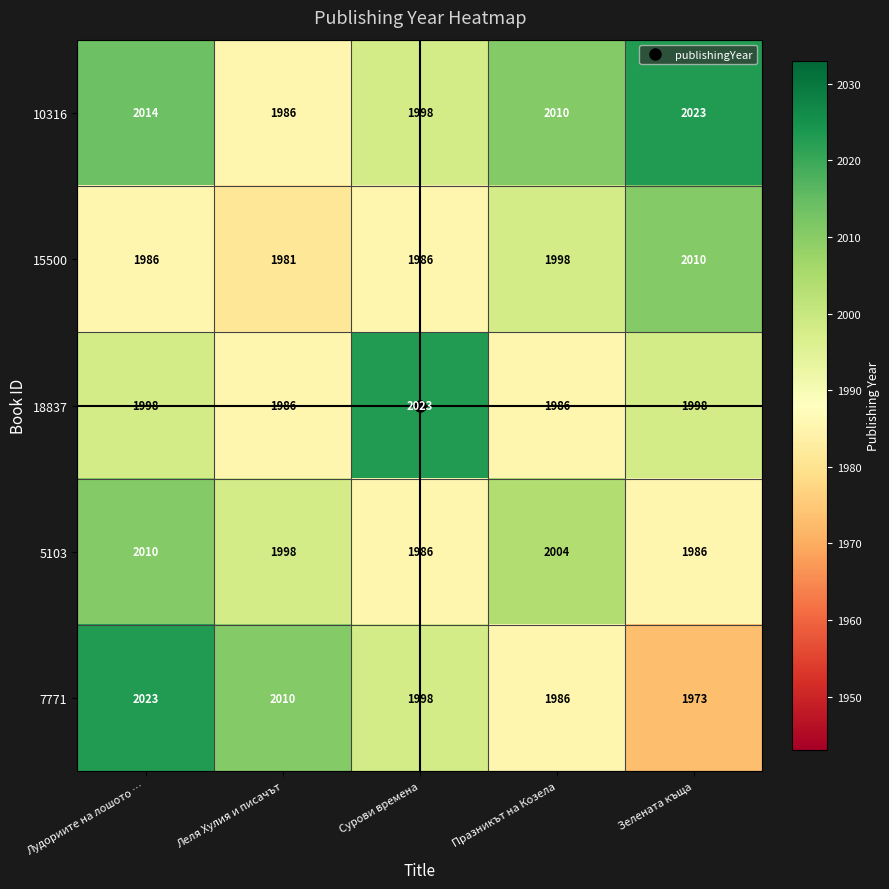

Which series changed the most between Леля Хулия и писачът and Сурови времена?

18837